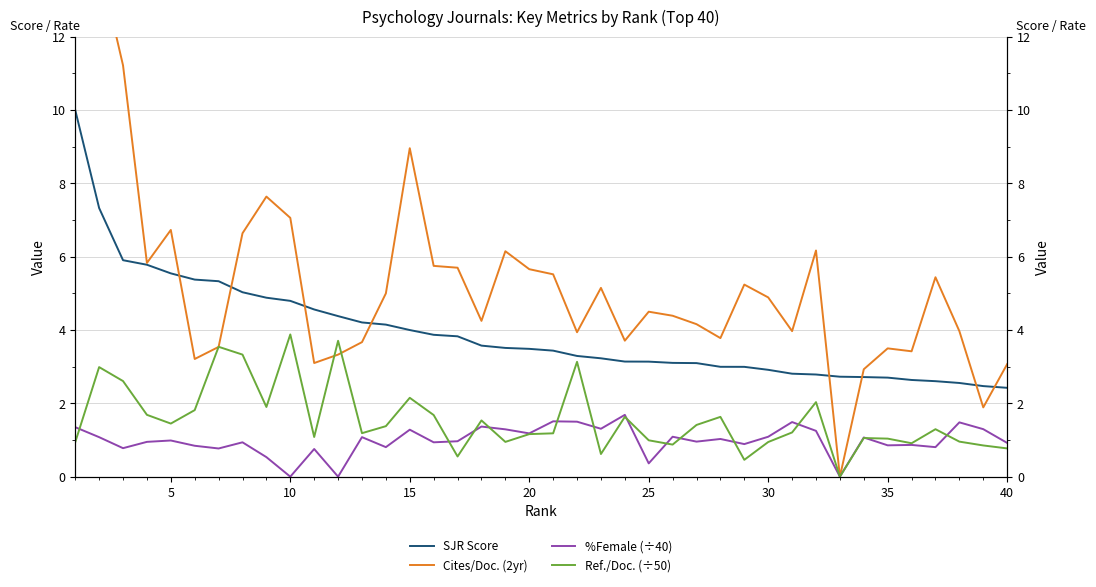

Reading right to left, extract all data points from this chart.

SJR Score: 2.4	2.5	2.6	2.6	2.6	2.7	2.7	2.7	2.8	2.8	2.9	3.0	3.0	3.1	3.1	3.1	3.1	3.2	3.3	3.4	3.5	3.5	3.6	3.8	3.9	4.0	4.1	4.2	4.4	4.6	4.8	4.9	5.0	5.3	5.4	5.5	5.8	5.9	7.3	10.0
Cites/Doc. (2yr): 3.1	1.9	4.0	5.4	3.4	3.5	2.9	0.0	6.2	4.0	4.9	5.2	3.8	4.2	4.4	4.5	3.7	5.2	3.9	5.5	5.7	6.2	4.2	5.7	5.8	9.0	5.0	3.7	3.3	3.1	7.1	7.6	6.6	3.5	3.2	6.7	5.8	11.2	14.0	22.0
%Female (÷40): 0.9	1.3	1.5	0.8	0.9	0.9	1.1	0.0	1.2	1.5	1.1	0.9	1.0	1.0	1.1	0.4	1.7	1.3	1.5	1.5	1.2	1.3	1.4	1.0	0.9	1.3	0.8	1.1	0.0	0.8	0.0	0.5	0.9	0.8	0.8	1.0	0.9	0.8	1.1	1.4
Ref./Doc. (÷50): 0.8	0.9	1.0	1.3	0.9	1.0	1.1	0.0	2.0	1.2	0.9	0.5	1.6	1.4	0.9	1.0	1.6	0.6	3.1	1.2	1.2	0.9	1.5	0.6	1.7	2.2	1.4	1.2	3.7	1.1	3.9	1.9	3.3	3.5	1.8	1.4	1.7	2.6	3.0	0.9